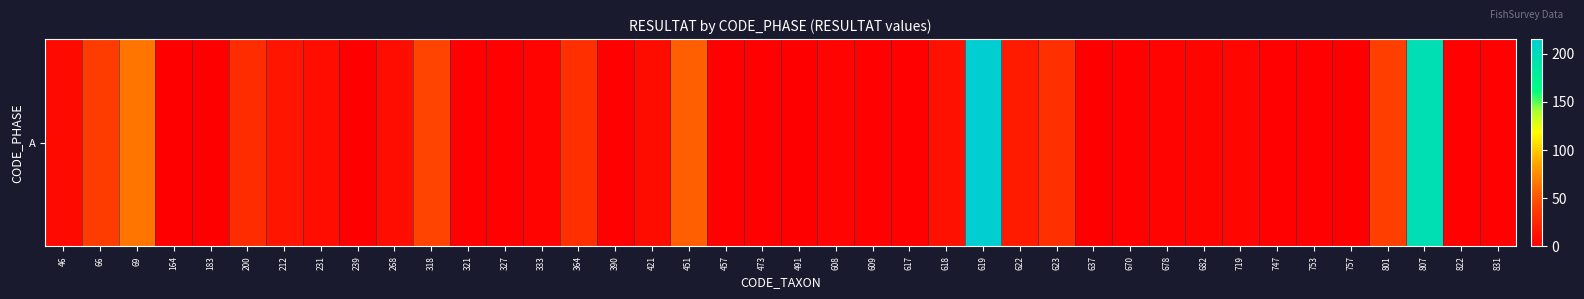

Where does the data first go above 3?

46